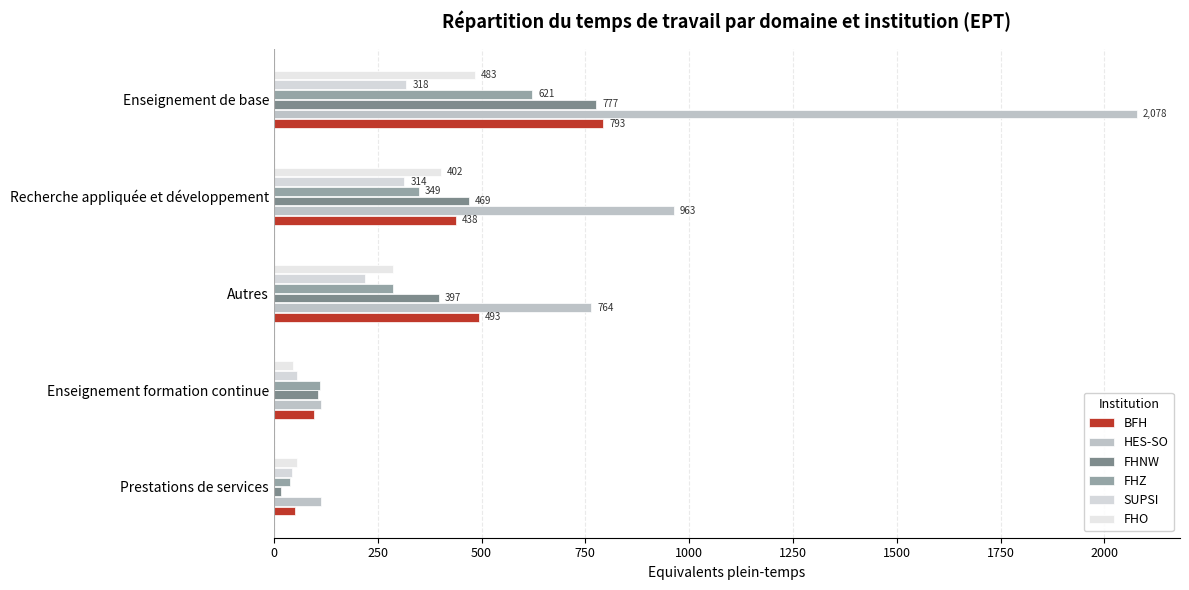

What is the difference between the maximum and minimum values in the BFH series?

743.1